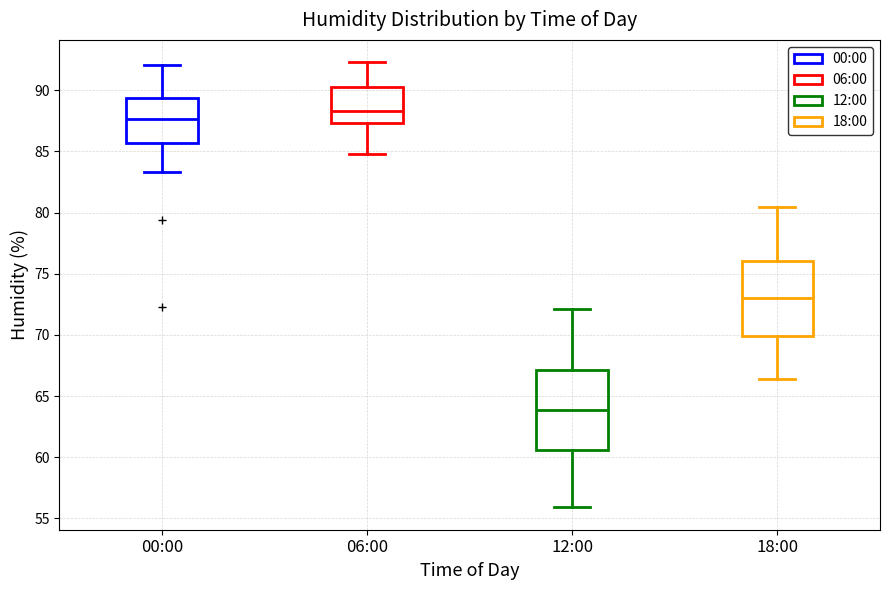

Reading left to right, read every box against the y-axis: the position of its median line, the range the box covers, and the ends of its whiskers. The values are not printed on the chart, so give them approximately, as read against the axis.

00:00: median 87.5, box 85.5 to 89.5, whiskers 83.5 to 92.0
06:00: median 88.5, box 87.5 to 90.5, whiskers 85.0 to 92.5
12:00: median 64.0, box 60.5 to 67.0, whiskers 56.0 to 72.0
18:00: median 73.0, box 70.0 to 76.0, whiskers 66.5 to 80.5